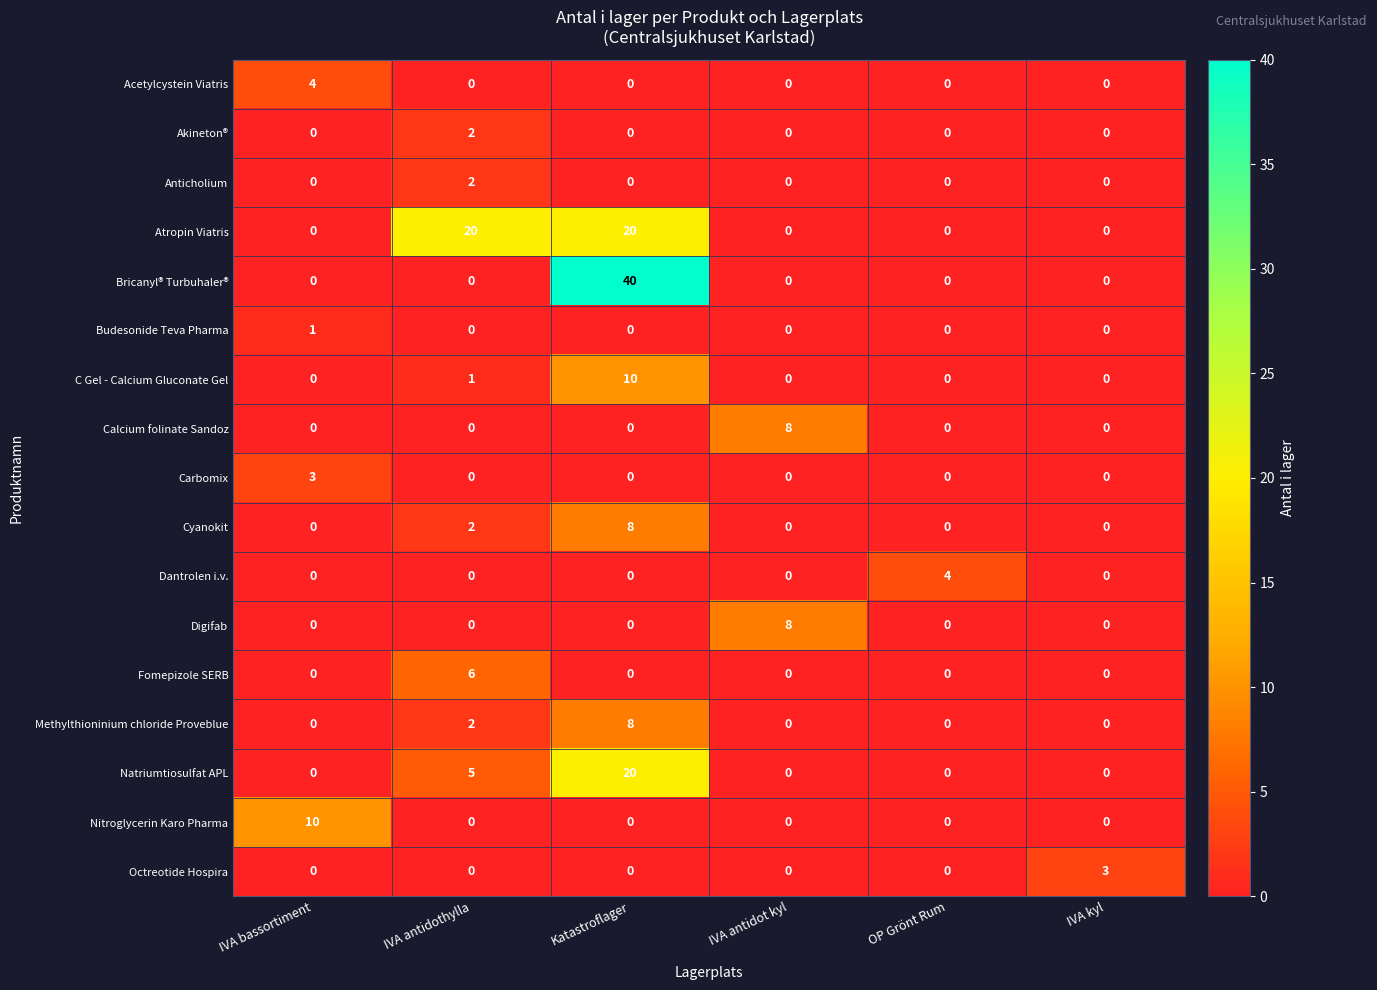

The value of Akineton® at IVA antidot kyl is 0. True or false?

True